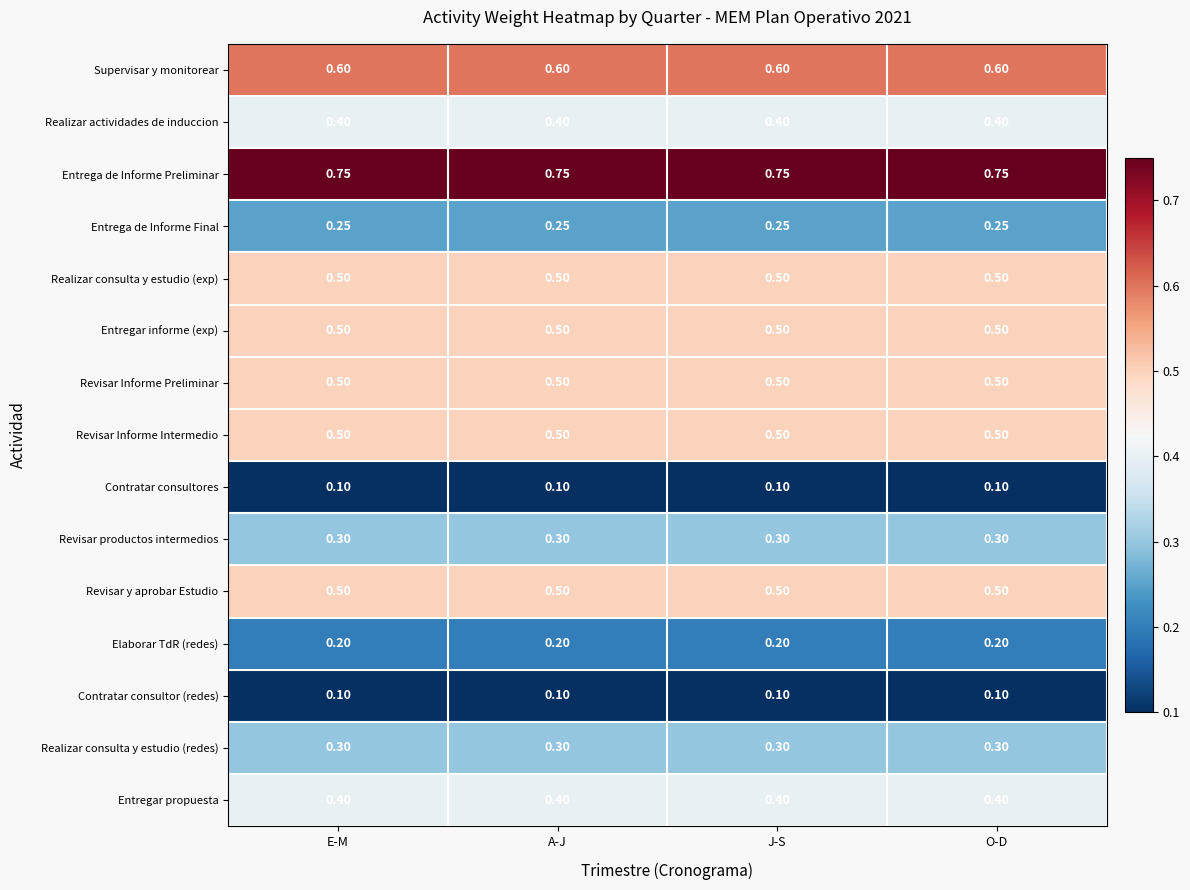

Is the value of Revisar Informe Intermedio at E-M greater than the value of Revisar productos intermedios at A-J?

Yes